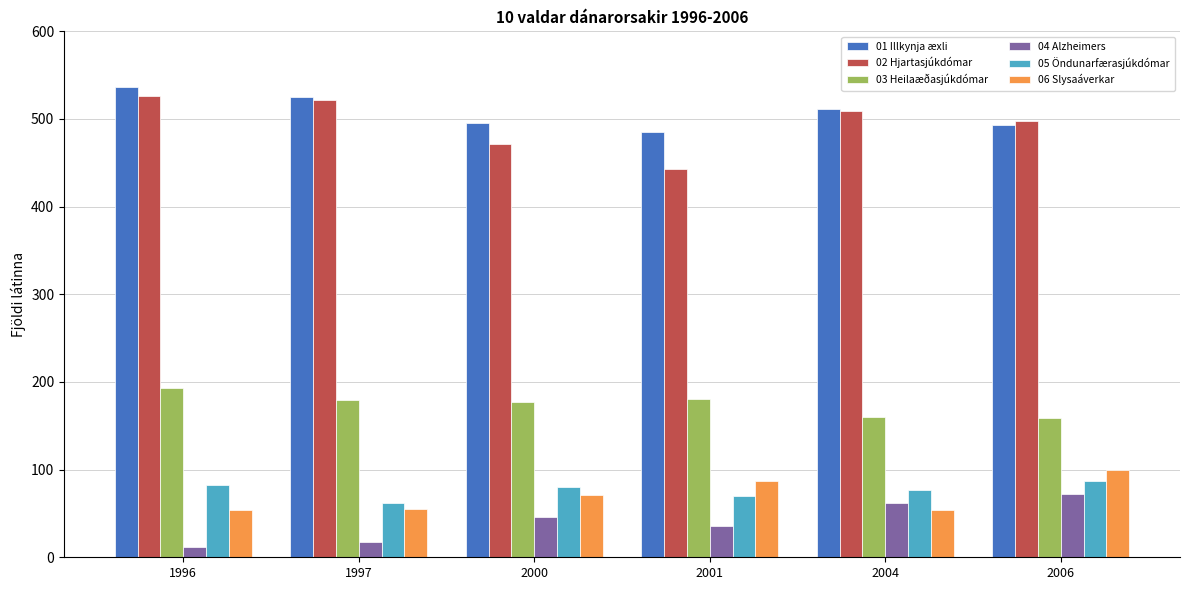

What is the sum of the 02 Hjartasjúkdómar values at 2006 and 2004?

1007